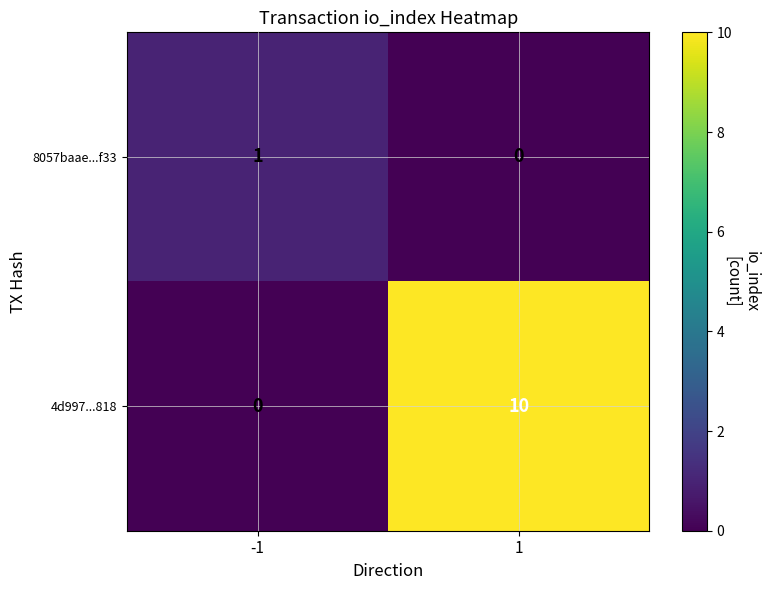

Reading left to right, extract all data points from this chart.

8057baae...f33: 1	0
4d997...818: 0	10